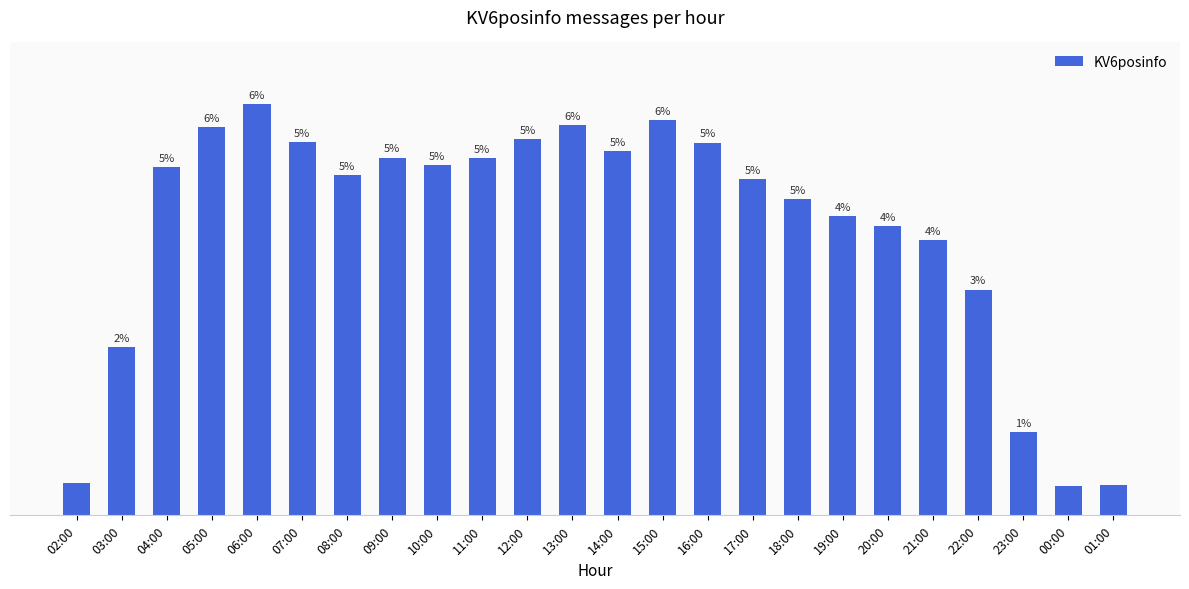

Are the bars horizontal?

No